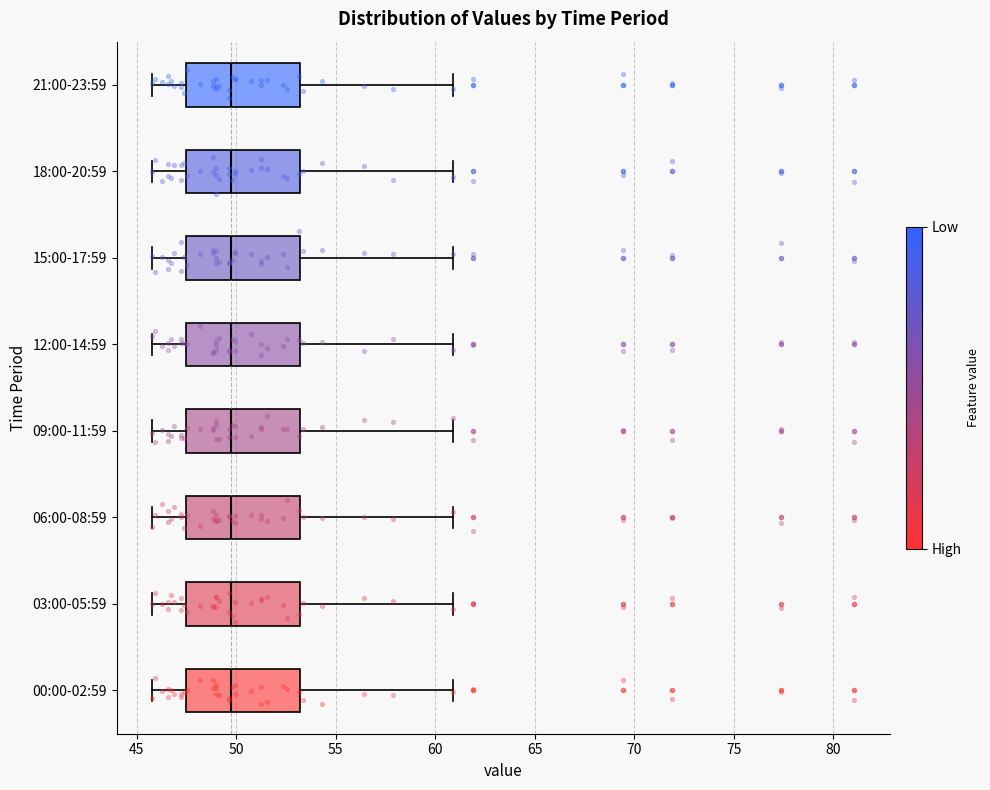

Reading bottom to top, transcribe this box plot: for each box, give where its median line is, the range the box spans, and where its two whiskers end, as read against the x-axis. The values are not printed on the chart, so give them approximately, as read against the axis.

00:00-02:59: median 49.5, box 47.5 to 53.0, whiskers 46.0 to 61.0
03:00-05:59: median 49.5, box 47.5 to 53.0, whiskers 46.0 to 61.0
06:00-08:59: median 49.5, box 47.5 to 53.0, whiskers 46.0 to 61.0
09:00-11:59: median 49.5, box 47.5 to 53.0, whiskers 46.0 to 61.0
12:00-14:59: median 49.5, box 47.5 to 53.0, whiskers 46.0 to 61.0
15:00-17:59: median 49.5, box 47.5 to 53.0, whiskers 46.0 to 61.0
18:00-20:59: median 49.5, box 47.5 to 53.0, whiskers 46.0 to 61.0
21:00-23:59: median 49.5, box 47.5 to 53.0, whiskers 46.0 to 61.0